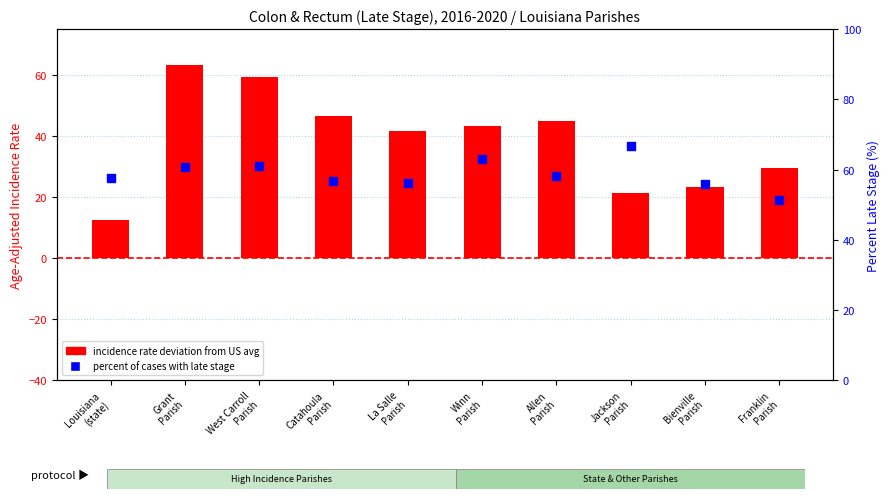

At how many categories does at least one series exceed 41?

10